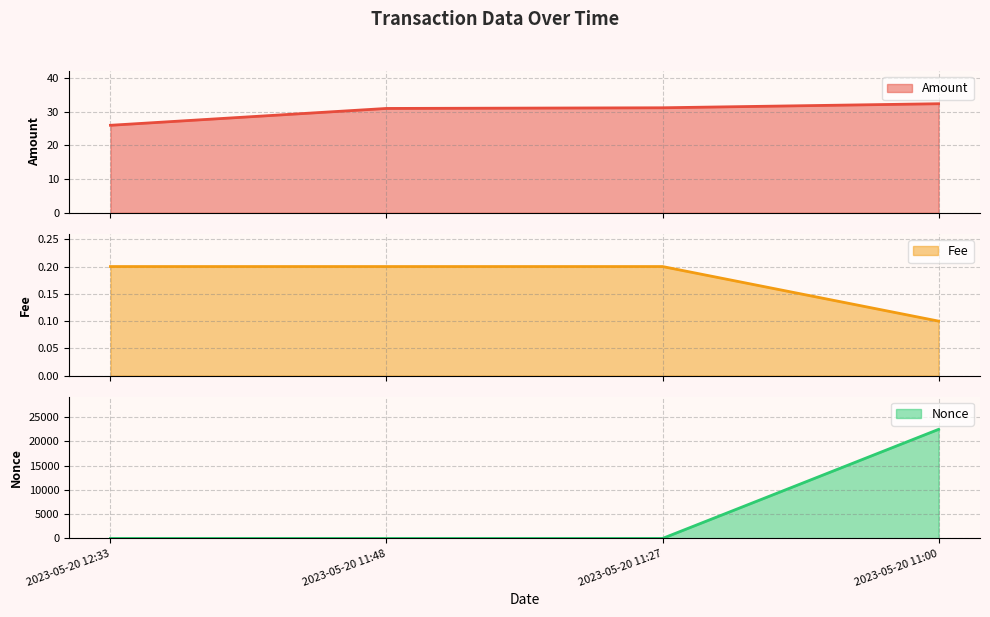

What is the maximum value shown in the chart?

22457.0